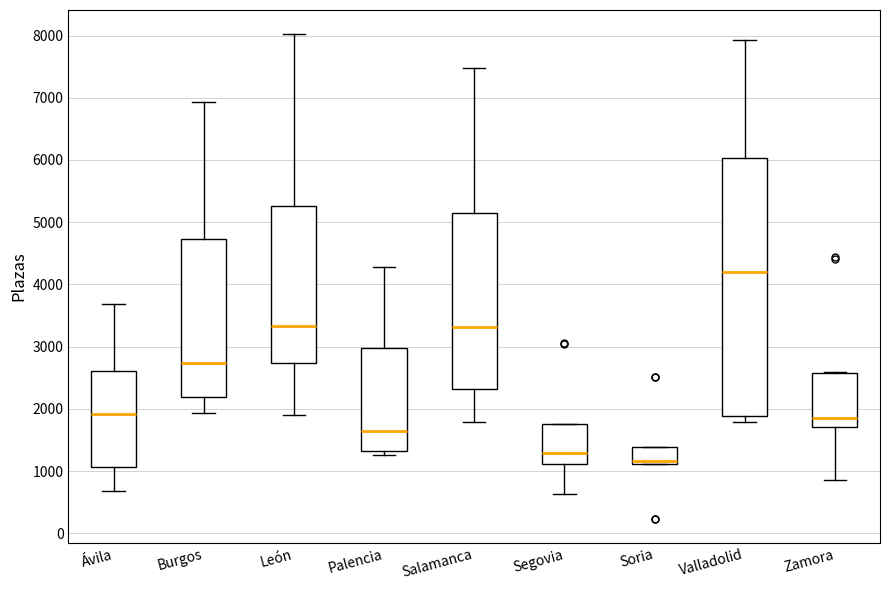

Where is the upper edge of the box for Zamora on the y-axis? The values are not printed on the chart, so give them approximately, as read against the axis.

2600